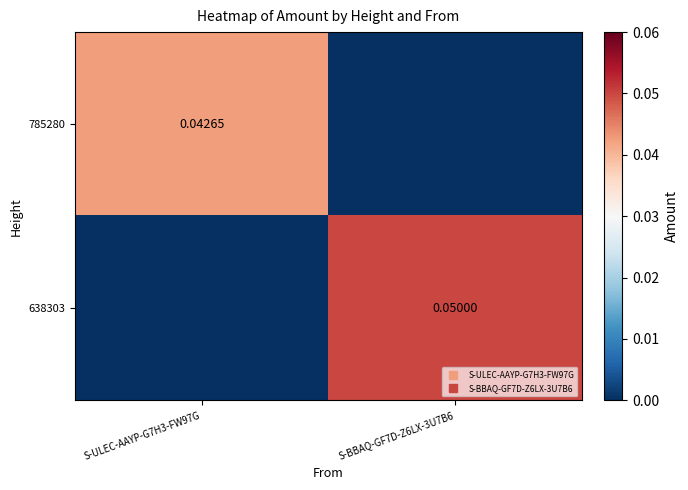

The 785280 series shows 0.1 at S-ULEC-AAYP-G7H3-FW97G. True or false?

False